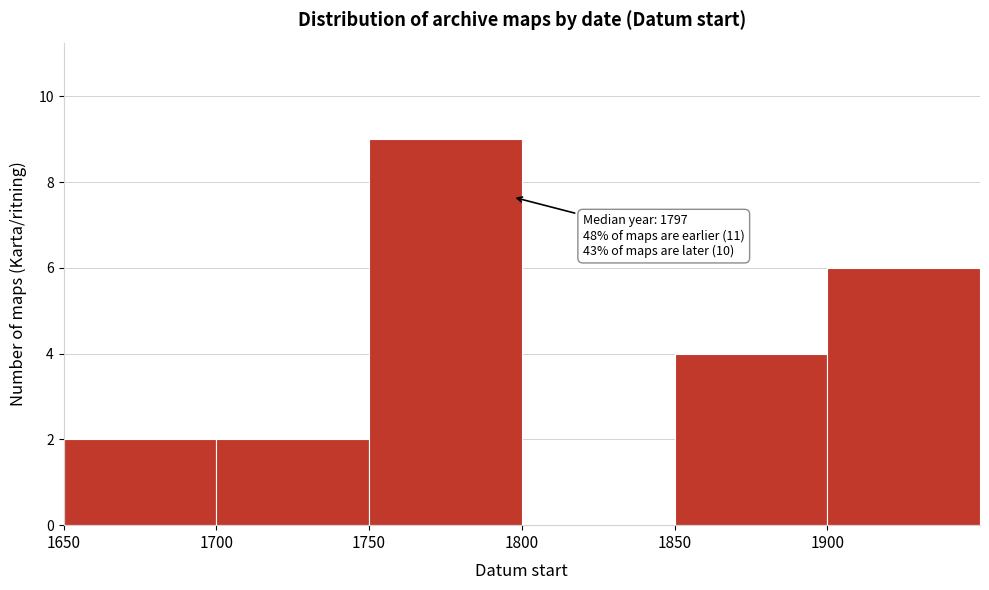

Over which range of the x-axis is the bar tallest?

1750 to 1800